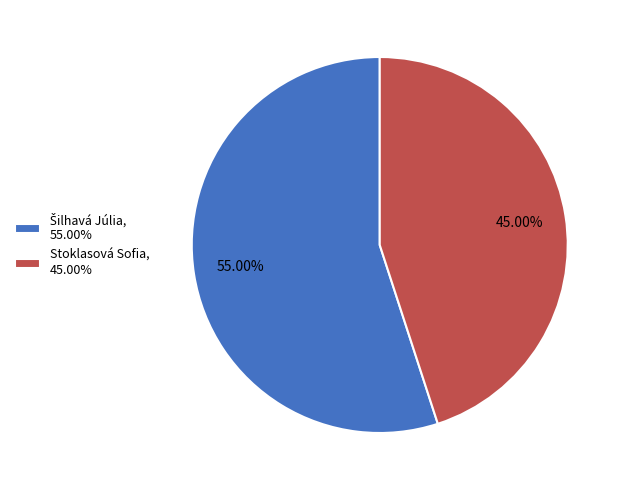

Does any single category account for the majority?

Yes